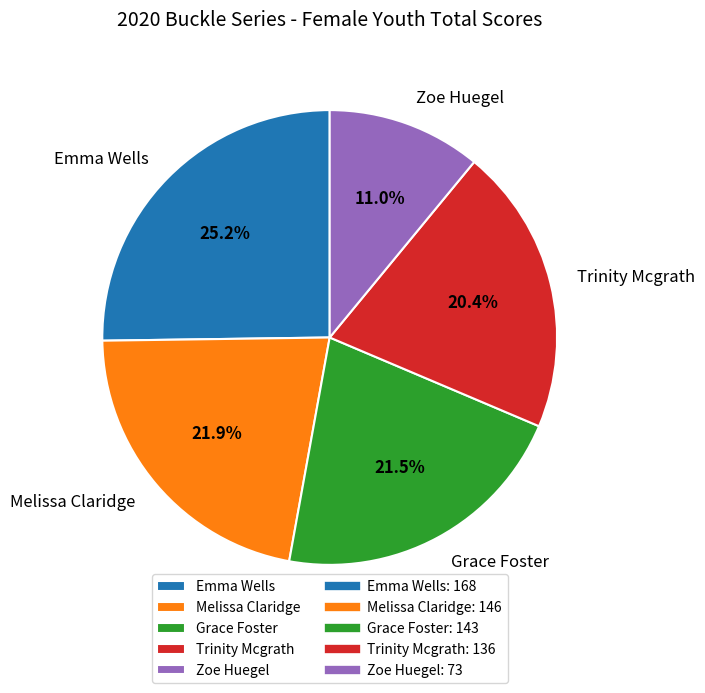

Is the sum of Melissa Claridge and Zoe Huegel greater than half?

No